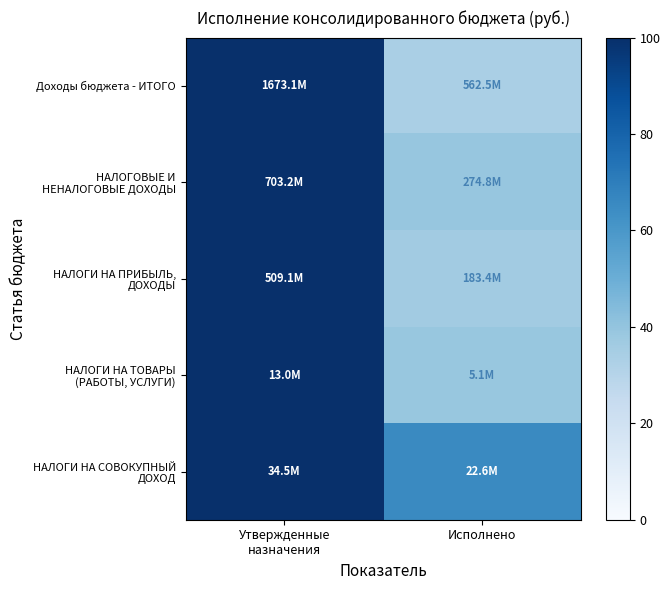

What is the total value across all series at Утвержденные
назначения?

500.0